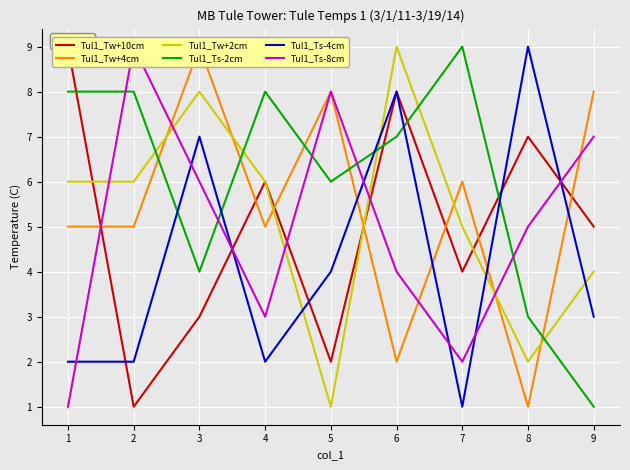

What is the average value of the Tul1_Tw+10cm series?

5